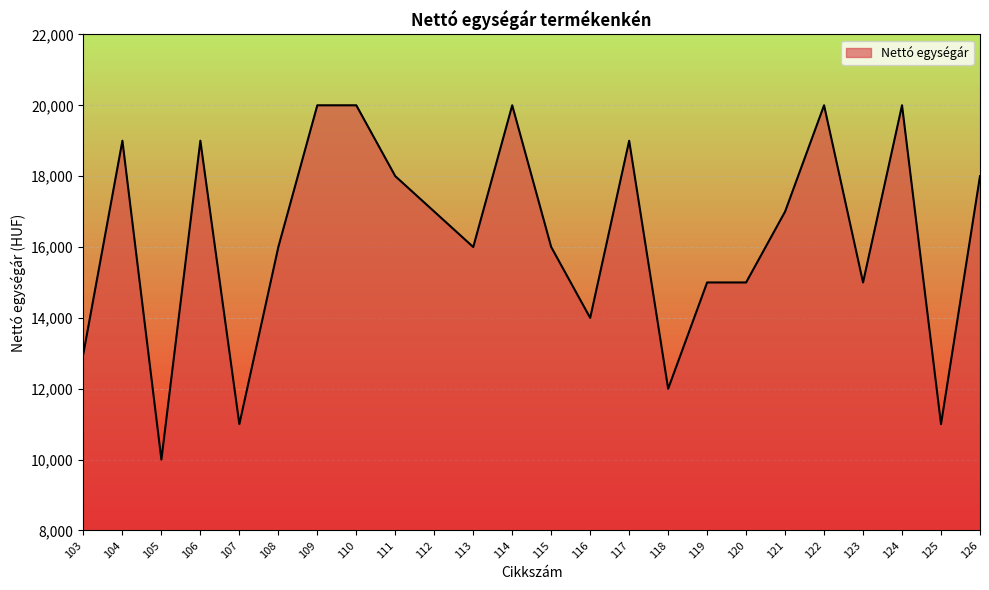

What is the change in value from 104 to 113?

-3000